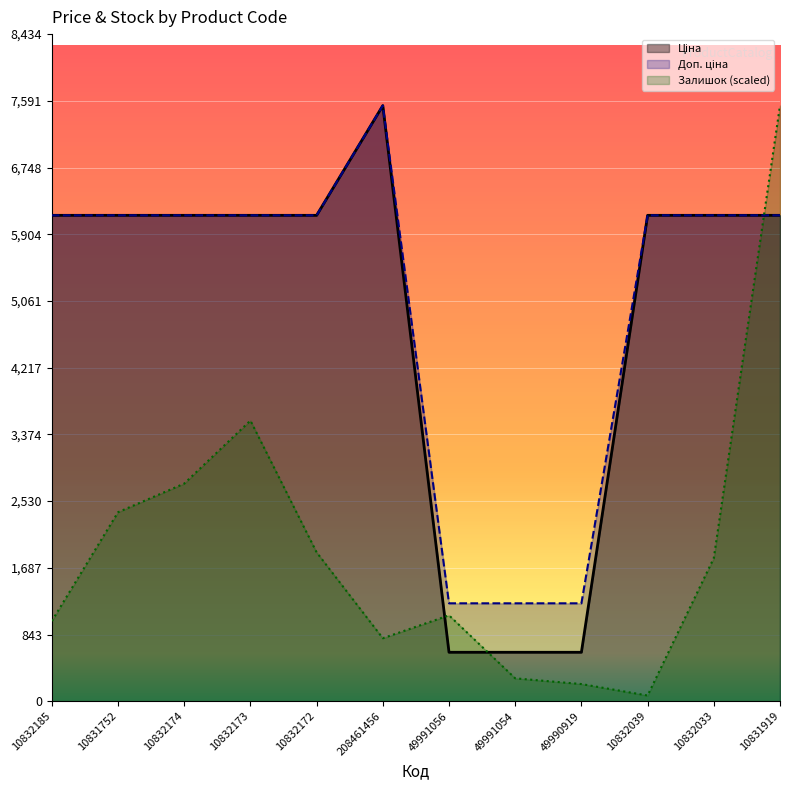

How many lines are shown in the chart?

3